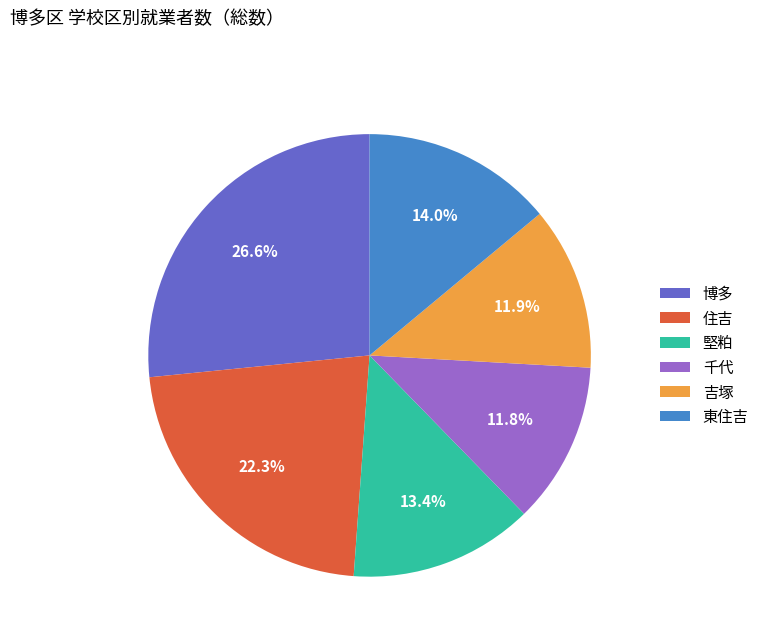

To the nearest percent, what portion does 堅粕 represent?

13%